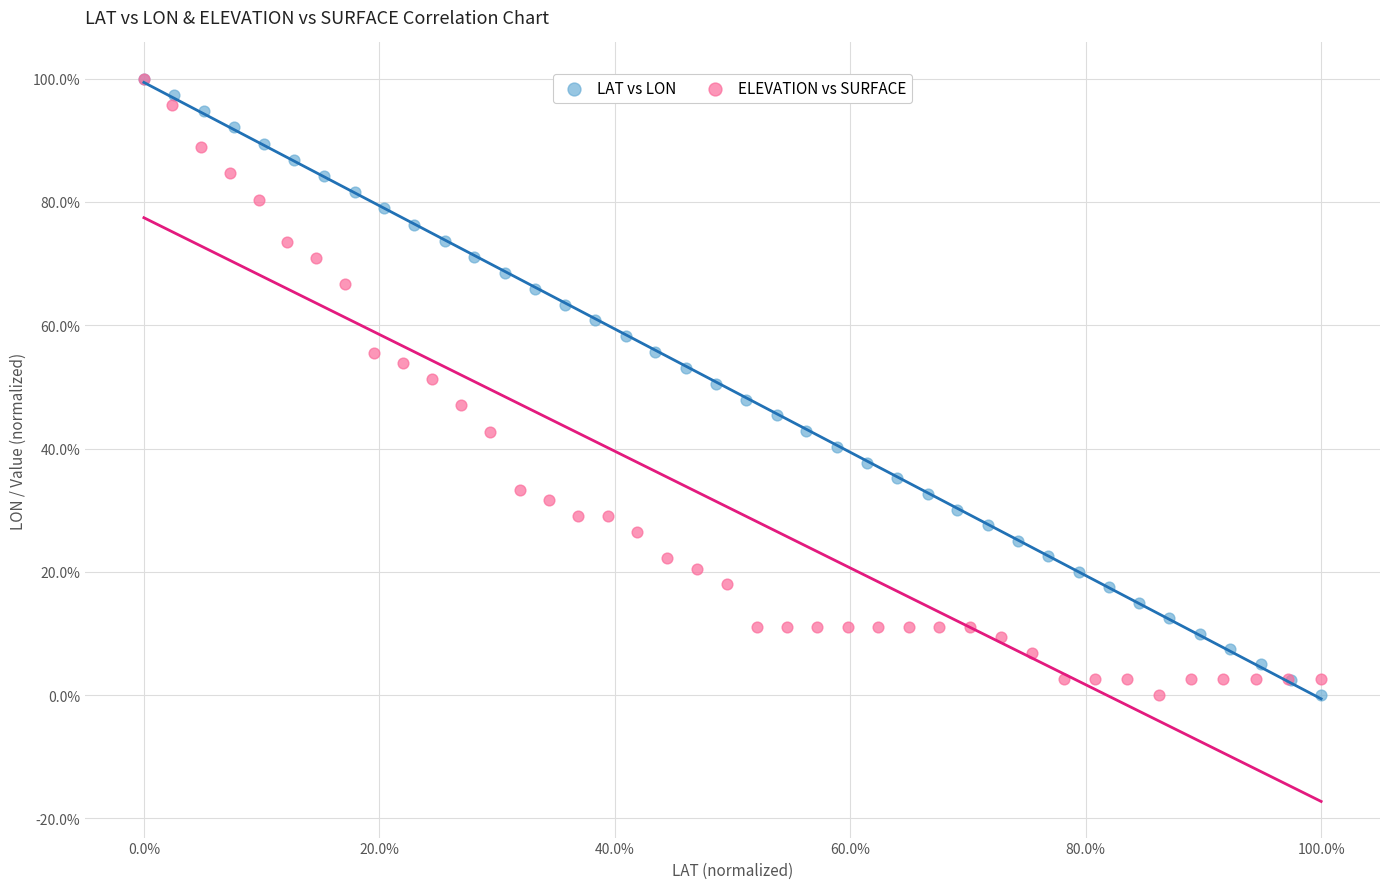

What are all the series names shown in the legend?

LAT vs LON, ELEVATION vs SURFACE